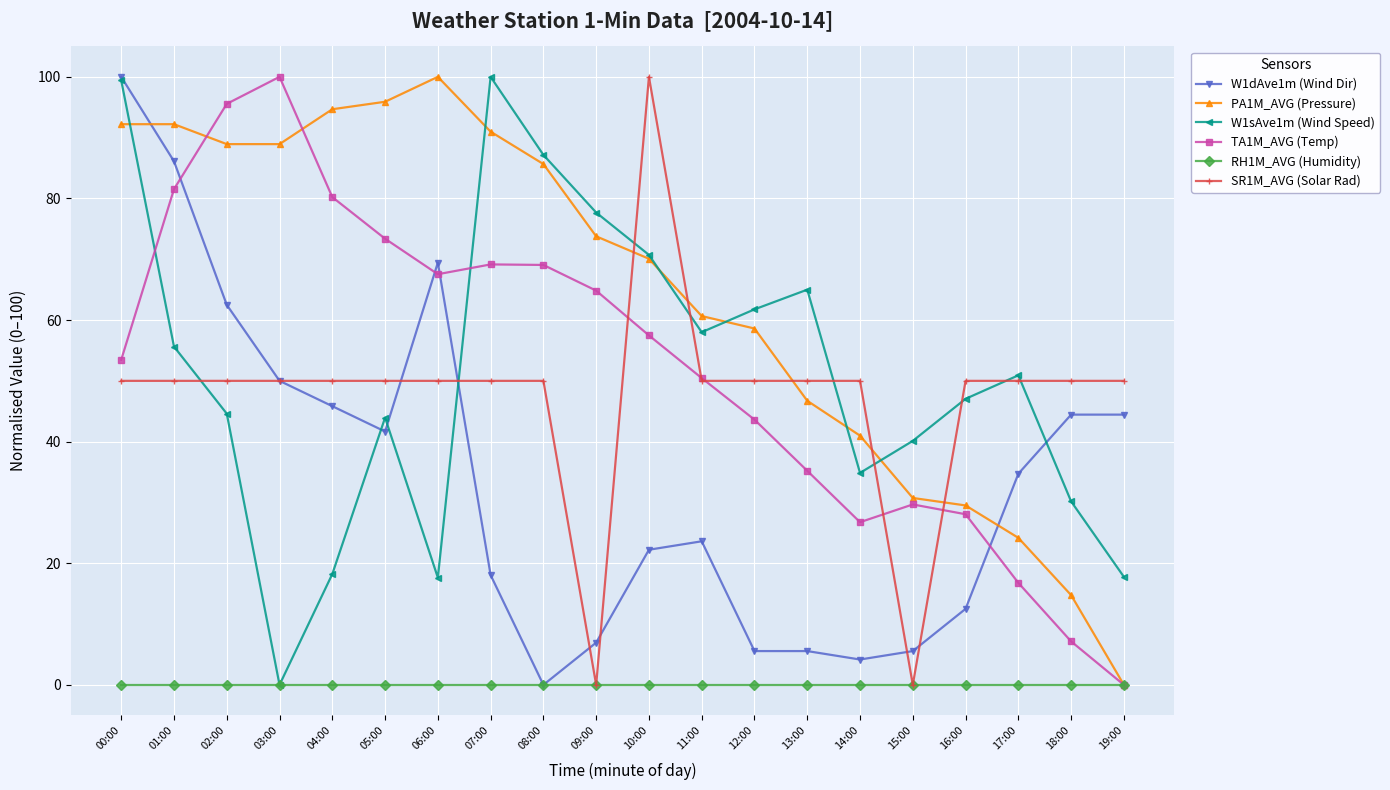

How many lines are shown in the chart?

6